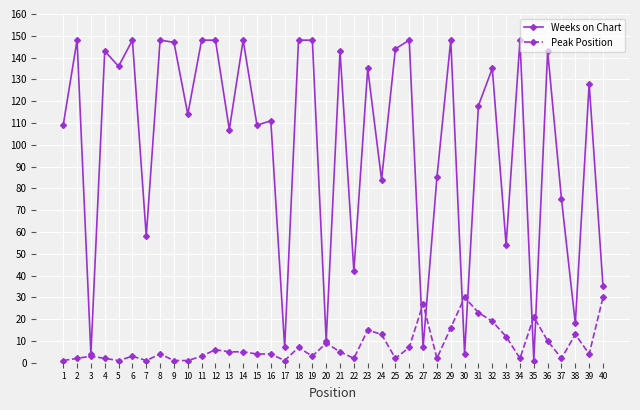

What is the value of the Weeks on Chart point at the 34th from the left?

148